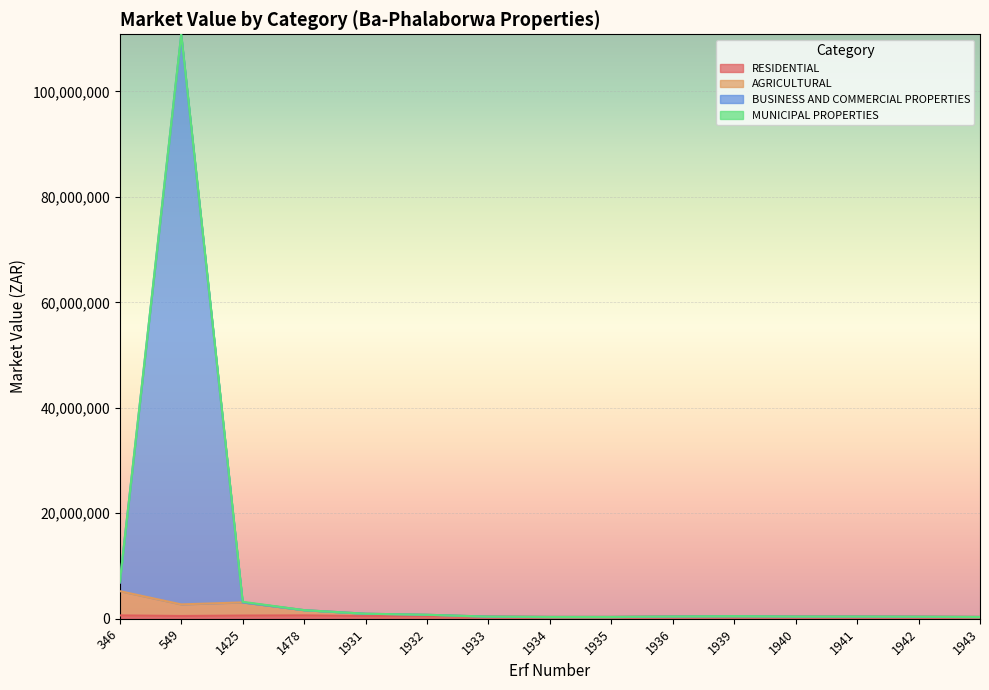

At which category is the sum across all series the highest?

549